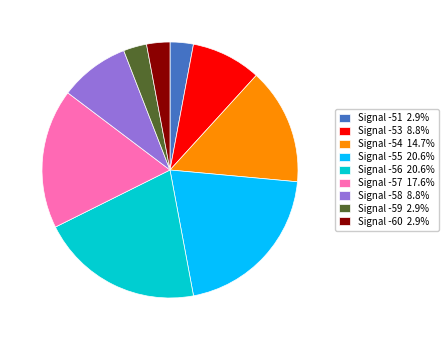

Does any single category account for the majority?

No